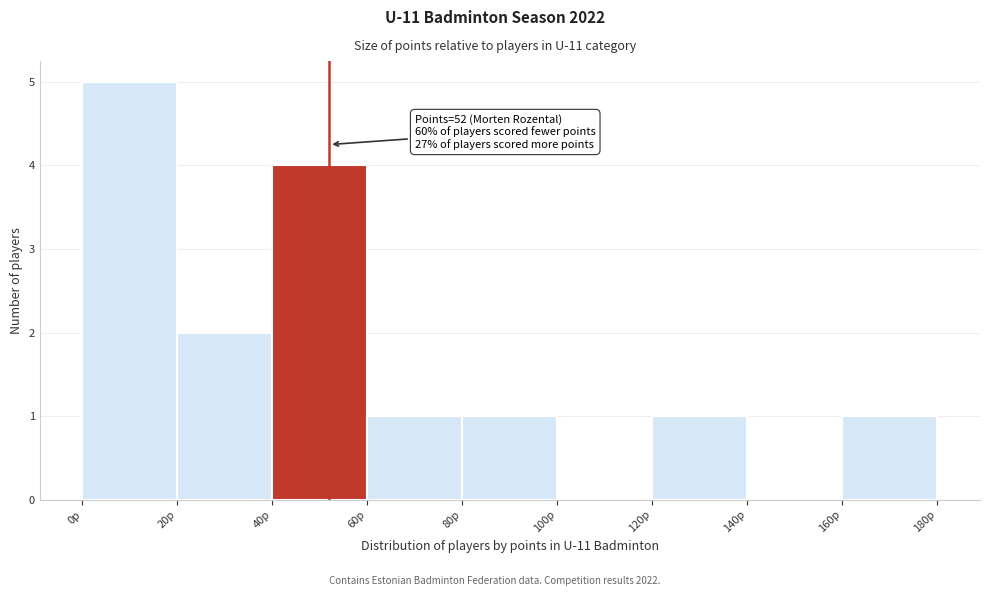

Which range on the x-axis has the tallest bar?

0 to 20